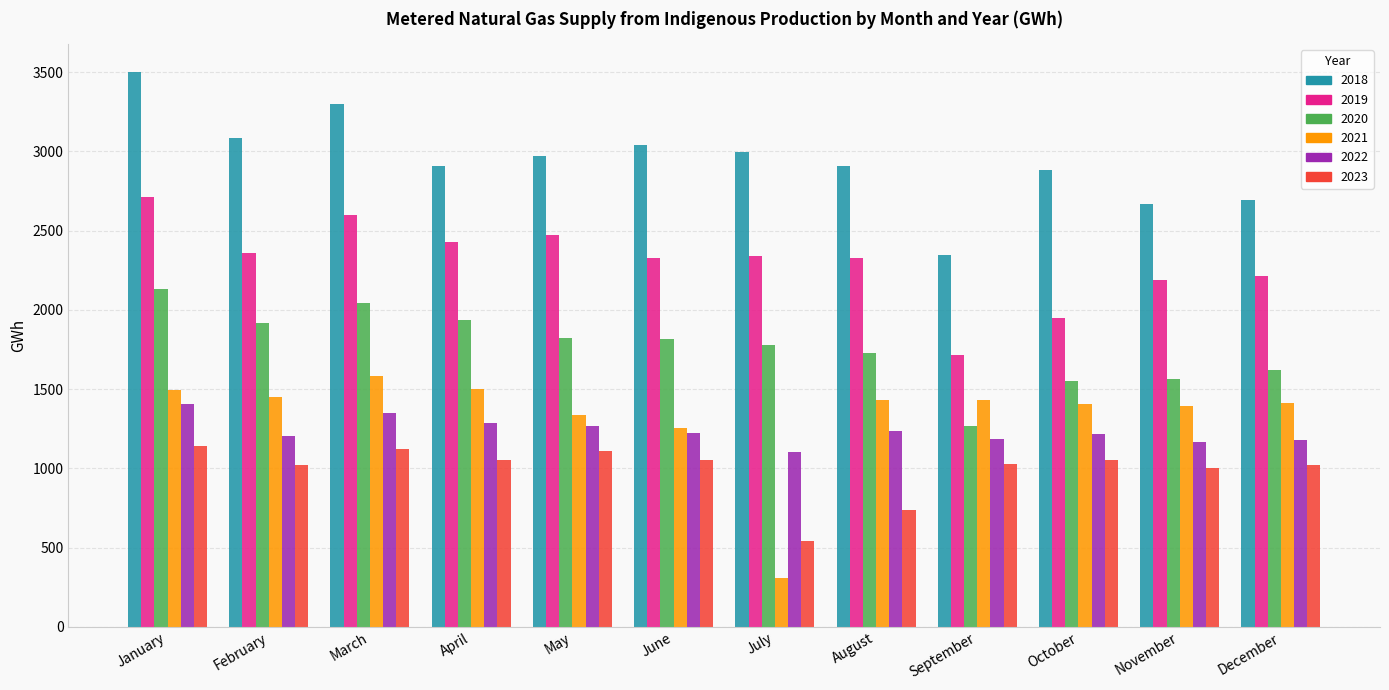

At which label does 2022 reach its minimum?

July